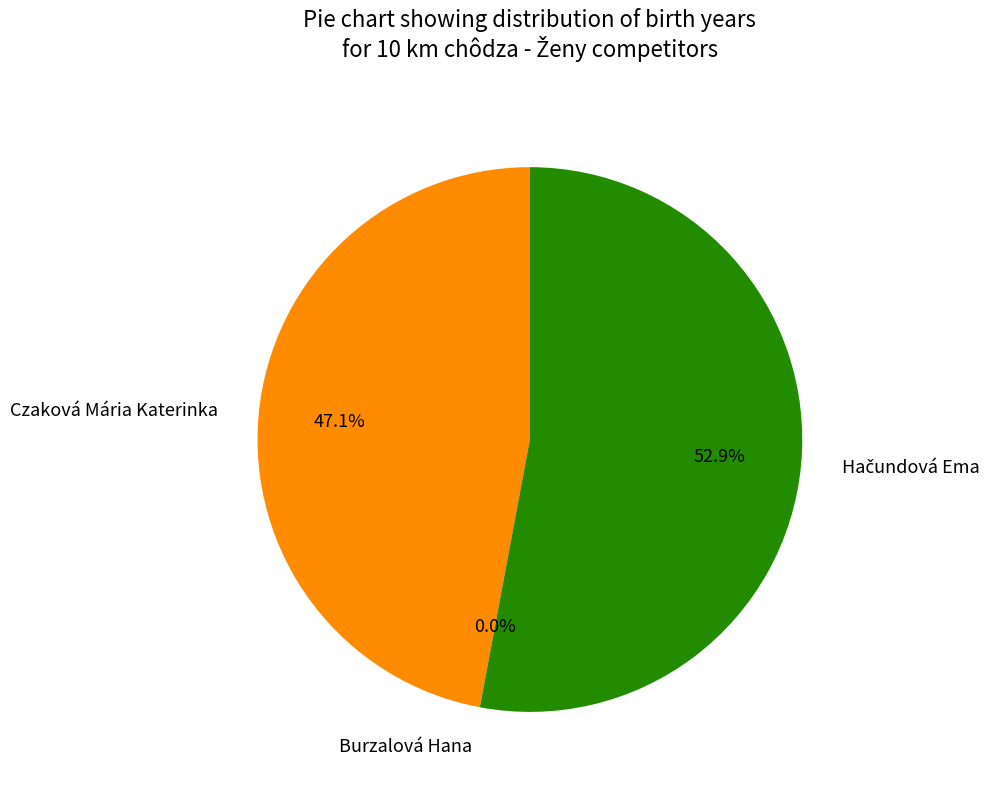

Which category has the biggest portion of the pie?

Hačundová Ema